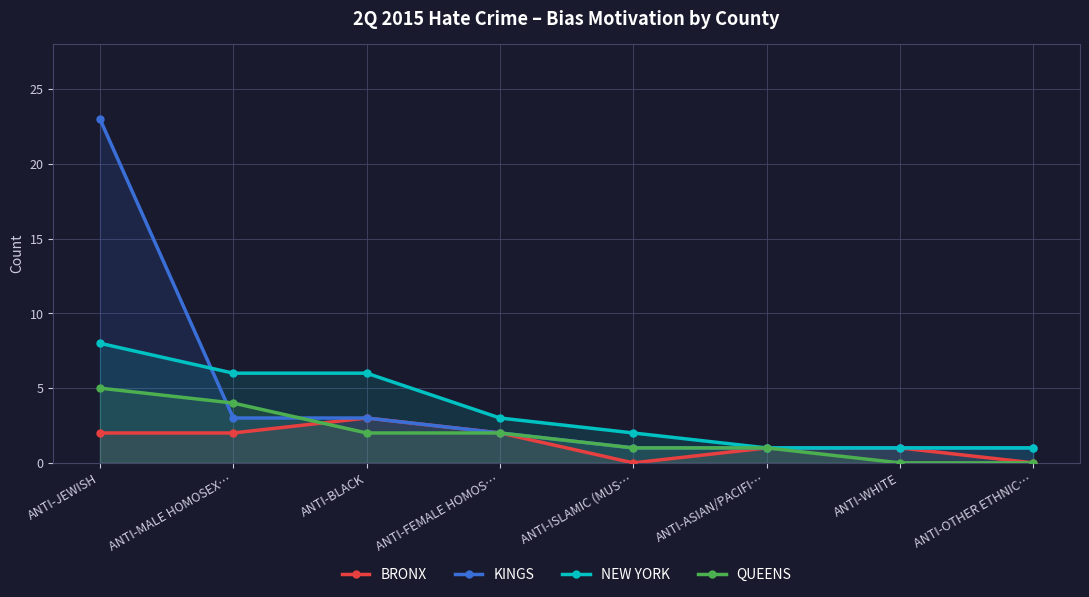

Where is QUEENS nearest to the value 2?

ANTI-BLACK